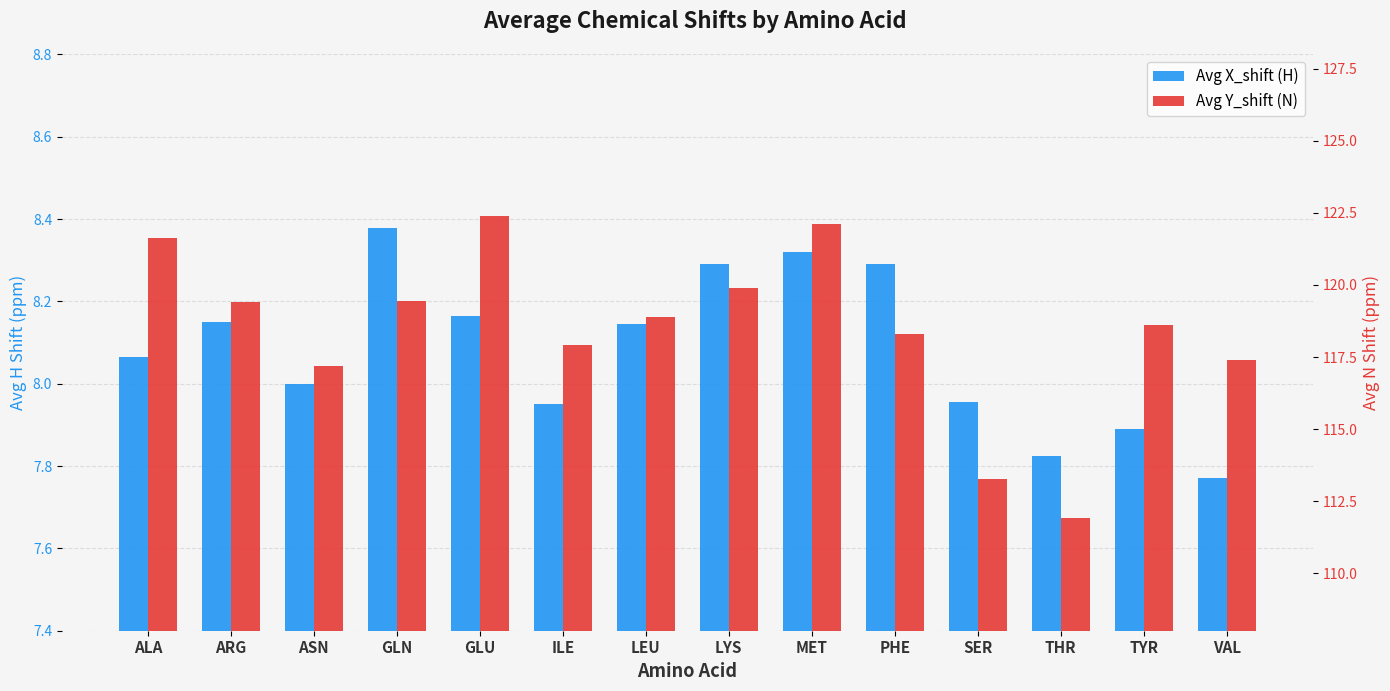

What is the difference between the maximum and second lowest values in the Avg X_shift (H) series?

0.6